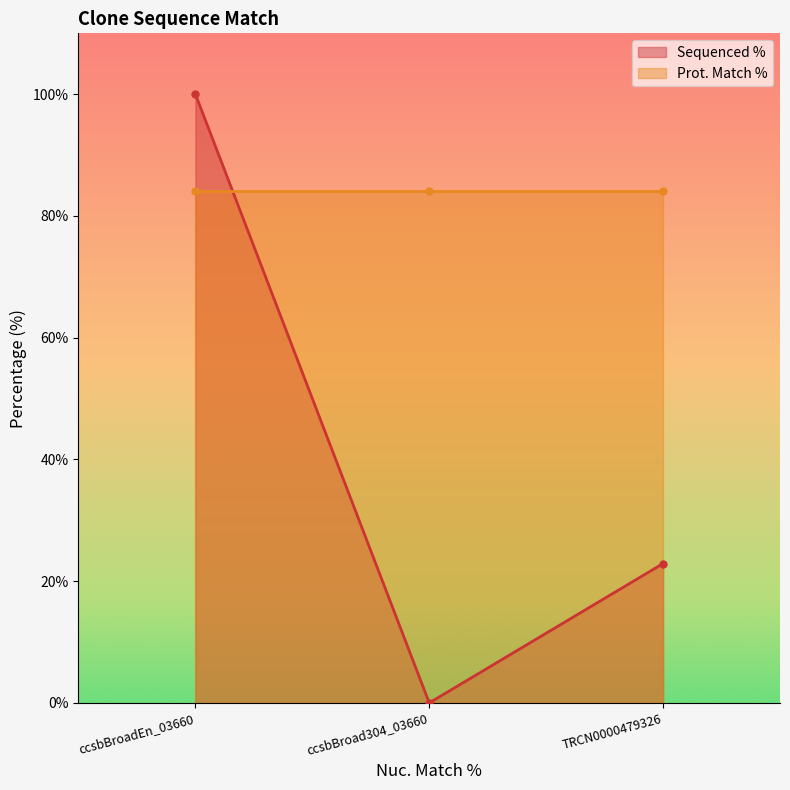

Rank the categories by Sequenced % value from lowest to highest.

ccsbBroad304_03660, TRCN0000479326, ccsbBroadEn_03660